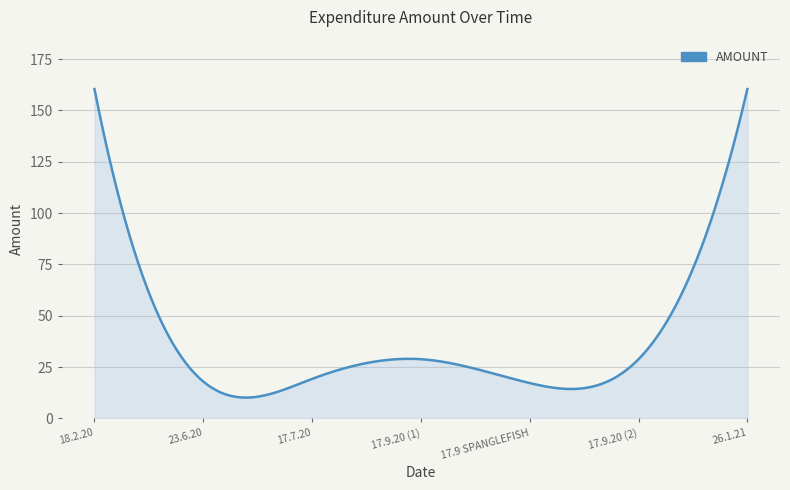

Does the chart have visible grid lines?

Yes